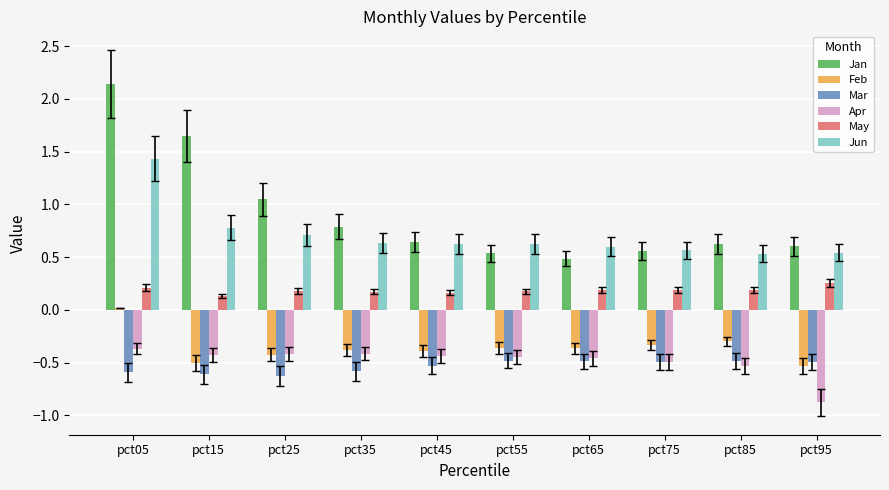

How many data points does each series have?

10